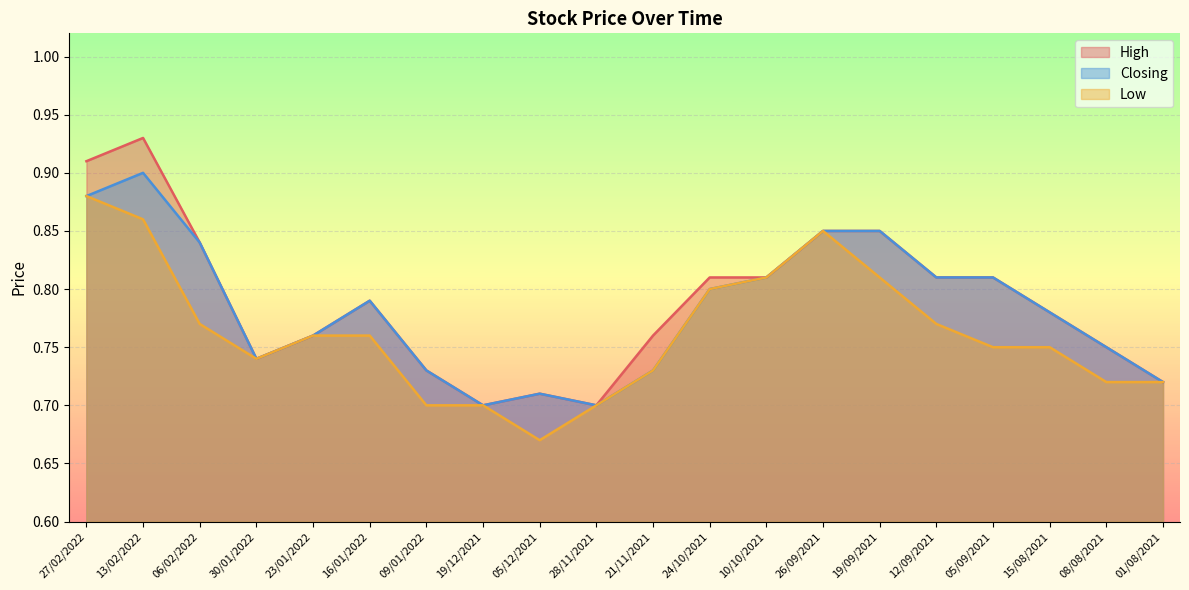

Count the number of categories in the chart.

20